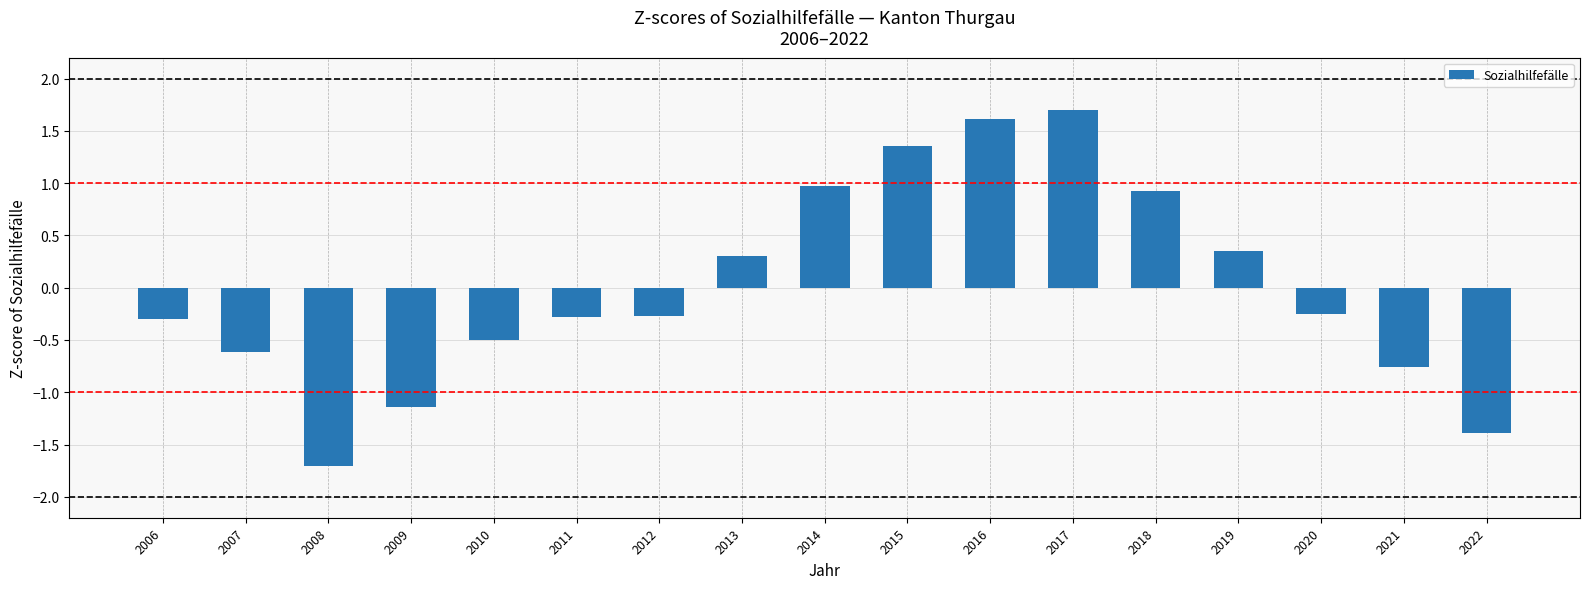

What is the ratio of the value at 2015 to the value at 2016?

0.8